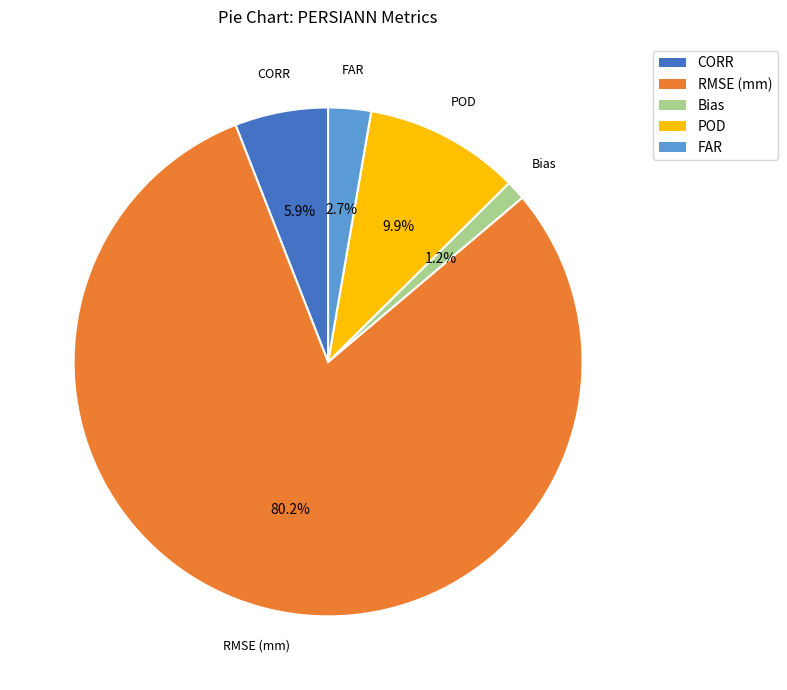

Which category has the smallest portion of the pie?

Bias